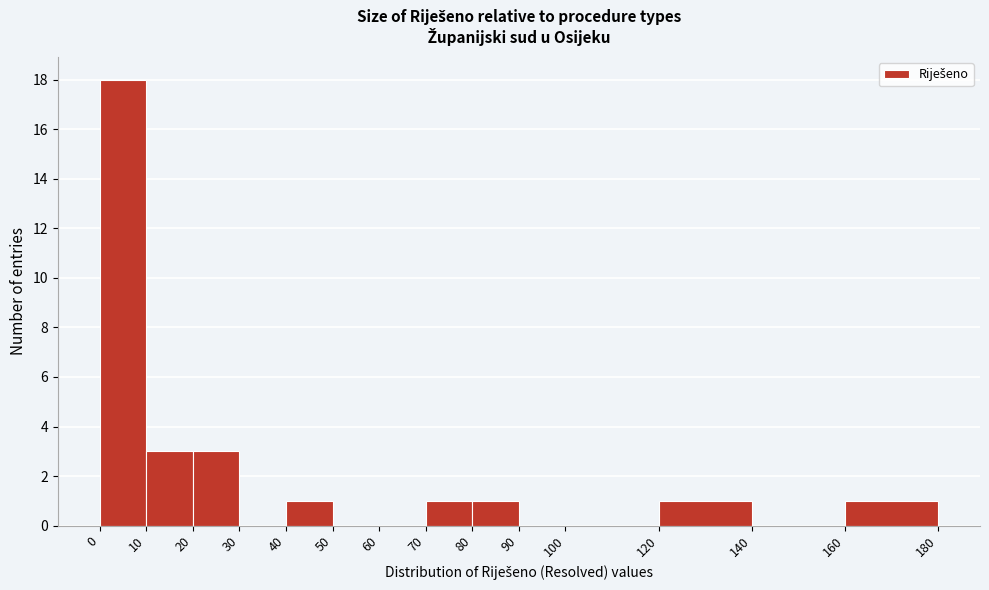

Which range on the x-axis has the tallest bar?

0 to 10